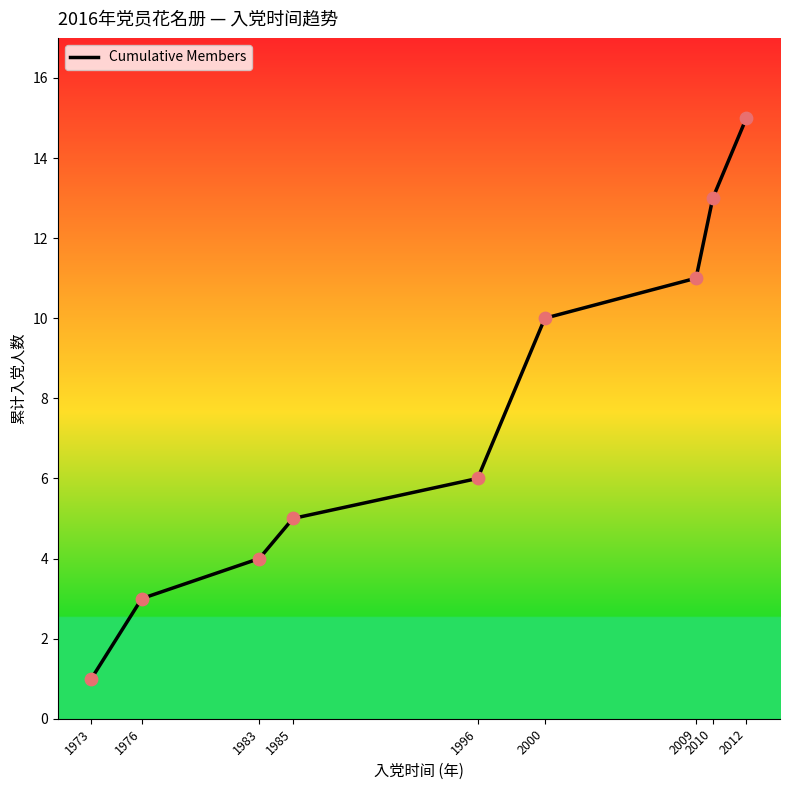

Between 2009 and 2010, which is larger?

2010